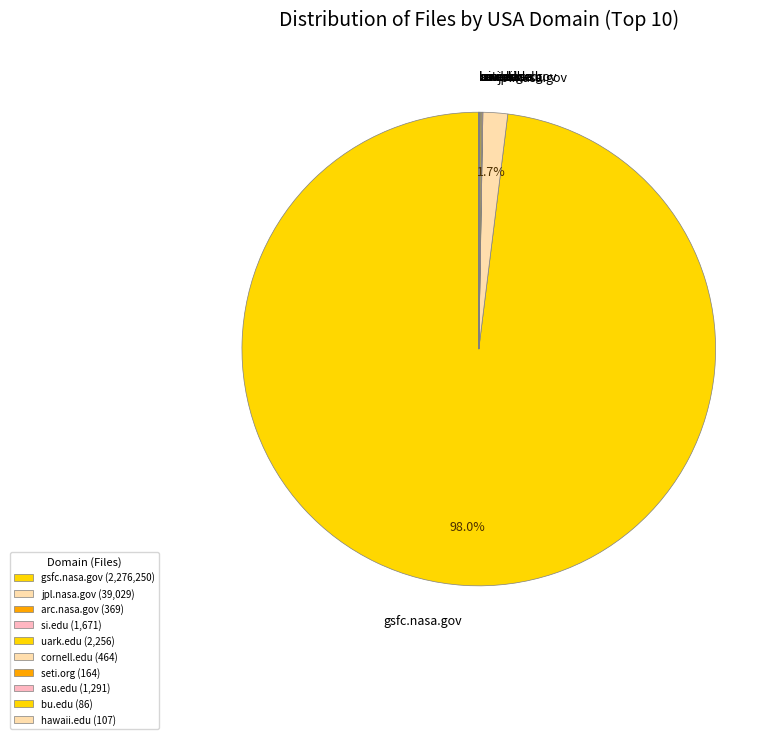

Does gsfc.nasa.gov represent more than half of the total?

Yes